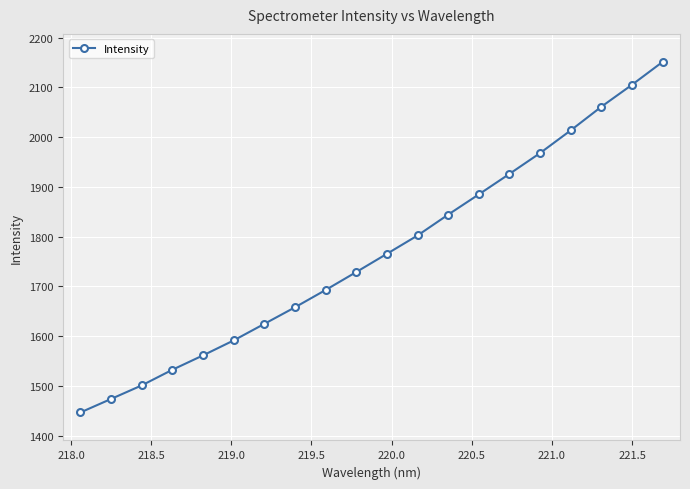

What is the value of the 13th point from the left?

1844.5